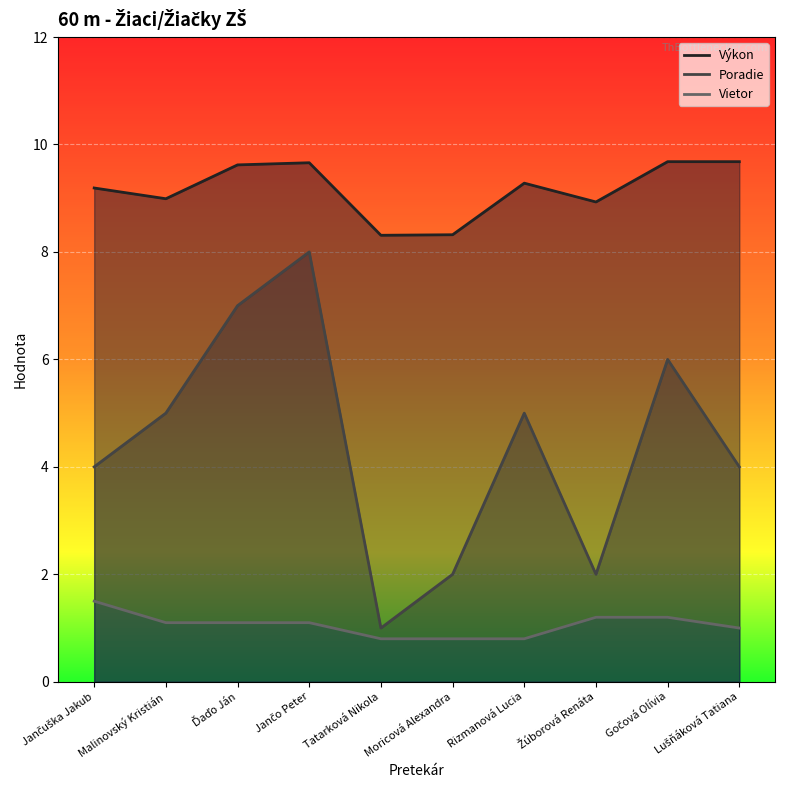

Reading left to right, extract all data points from this chart.

Výkon: Jančuška Jakub=9.2	Malinovský Kristián=9.0	Ďaďo Ján=9.6	Jančo Peter=9.7	Tatarková Nikola=8.3	Moricová Alexandra=8.3	Rizmanová Lucia=9.3	Žúborová Renáta=8.9	Gočová Olívia=9.7	Lušňáková Tatiana=9.7
Poradie: Jančuška Jakub=4.0	Malinovský Kristián=5.0	Ďaďo Ján=7.0	Jančo Peter=8.0	Tatarková Nikola=1.0	Moricová Alexandra=2.0	Rizmanová Lucia=5.0	Žúborová Renáta=2.0	Gočová Olívia=6.0	Lušňáková Tatiana=4.0
Vietor: Jančuška Jakub=1.5	Malinovský Kristián=1.1	Ďaďo Ján=1.1	Jančo Peter=1.1	Tatarková Nikola=0.8	Moricová Alexandra=0.8	Rizmanová Lucia=0.8	Žúborová Renáta=1.2	Gočová Olívia=1.2	Lušňáková Tatiana=1.0